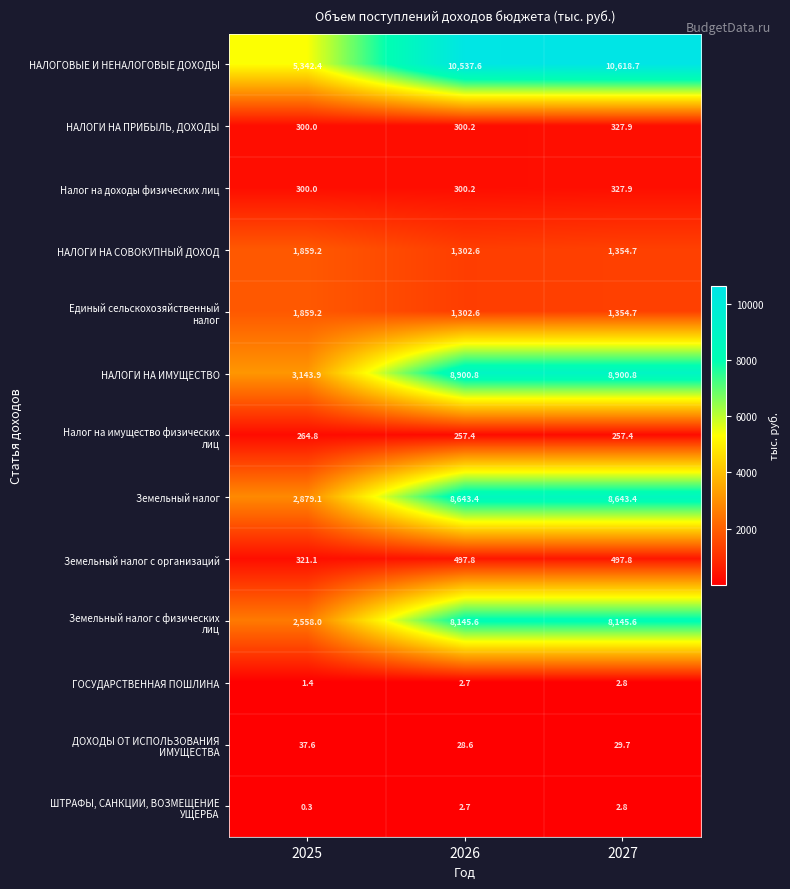

What is the average value of the ГОСУДАРСТВЕННАЯ ПОШЛИНА series?

2.3